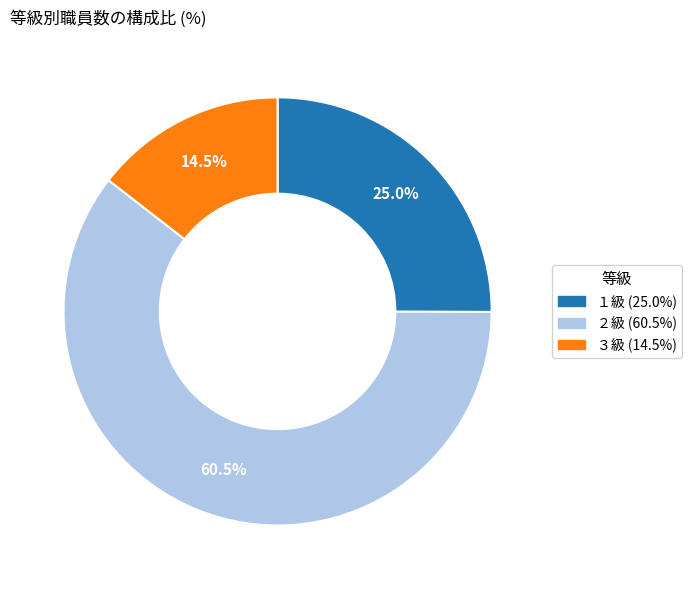

Between ２級 and ３級, which is larger?

２級